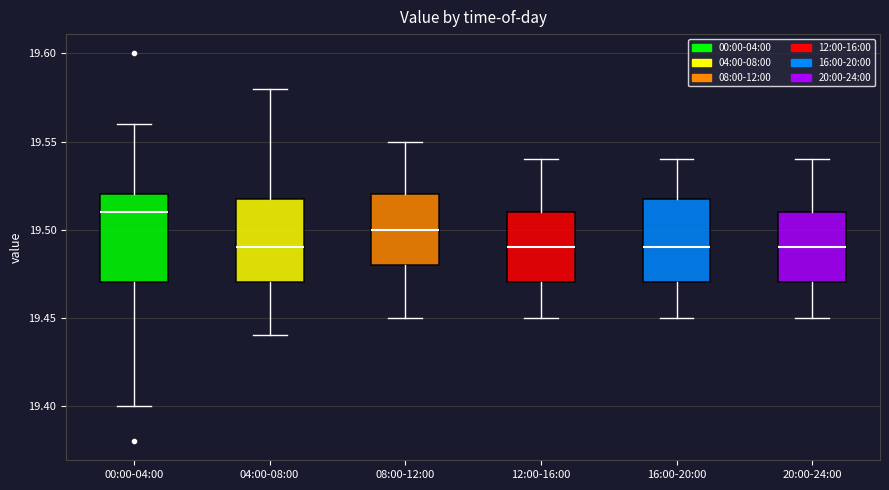

Reading left to right, read every box against the y-axis: the position of its median line, the range the box covers, and the ends of its whiskers. The values are not printed on the chart, so give them approximately, as read against the axis.

00:00-04:00: median 19.51, box 19.47 to 19.52, whiskers 19.40 to 19.56
04:00-08:00: median 19.49, box 19.47 to 19.52, whiskers 19.44 to 19.58
08:00-12:00: median 19.50, box 19.48 to 19.52, whiskers 19.45 to 19.55
12:00-16:00: median 19.49, box 19.47 to 19.51, whiskers 19.45 to 19.54
16:00-20:00: median 19.49, box 19.47 to 19.52, whiskers 19.45 to 19.54
20:00-24:00: median 19.49, box 19.47 to 19.51, whiskers 19.45 to 19.54